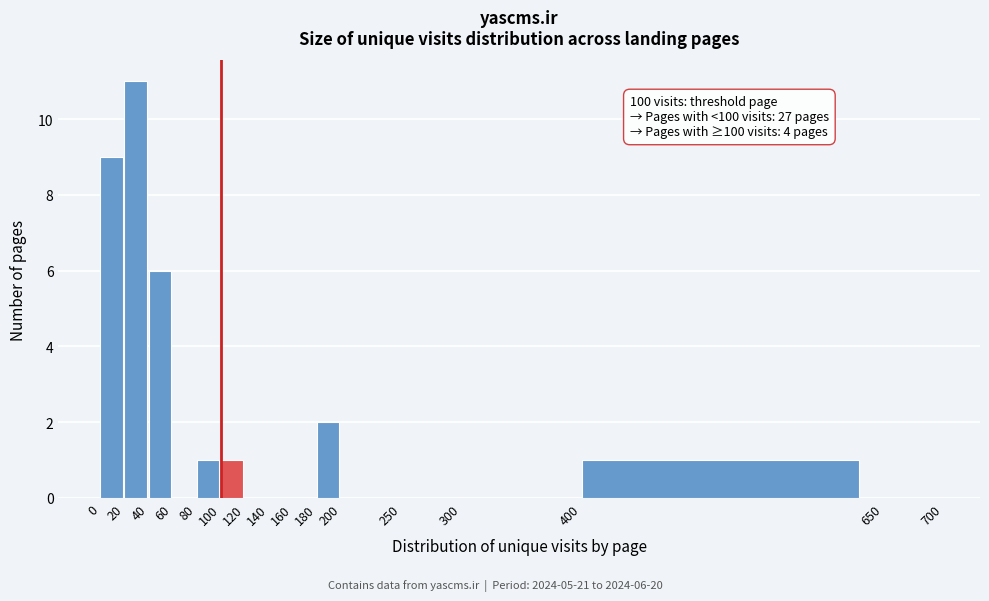

Which range on the x-axis has the tallest bar?

20 to 40